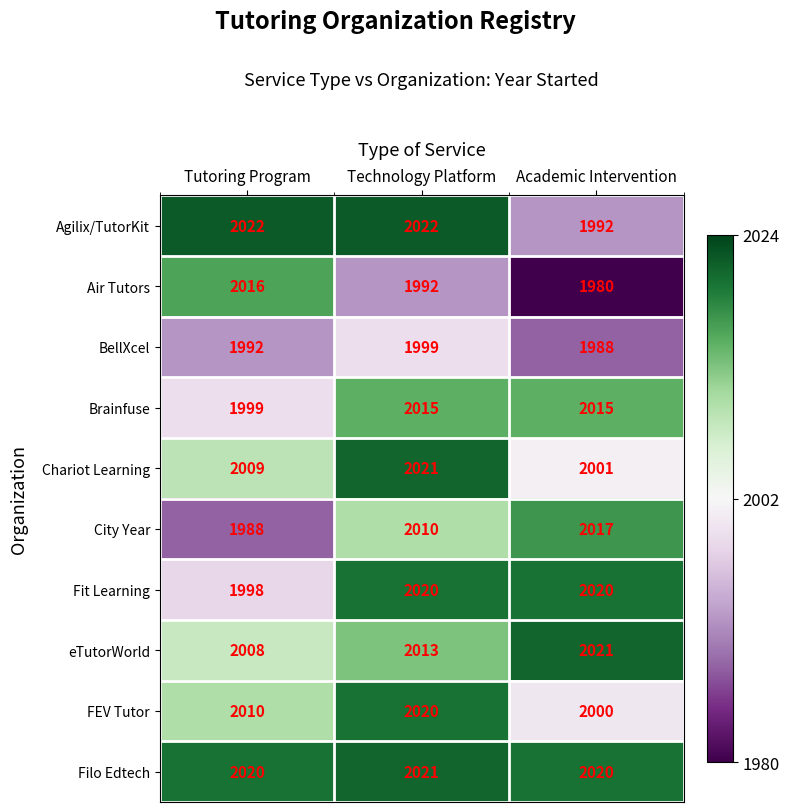

Count the number of data series in this chart.

10